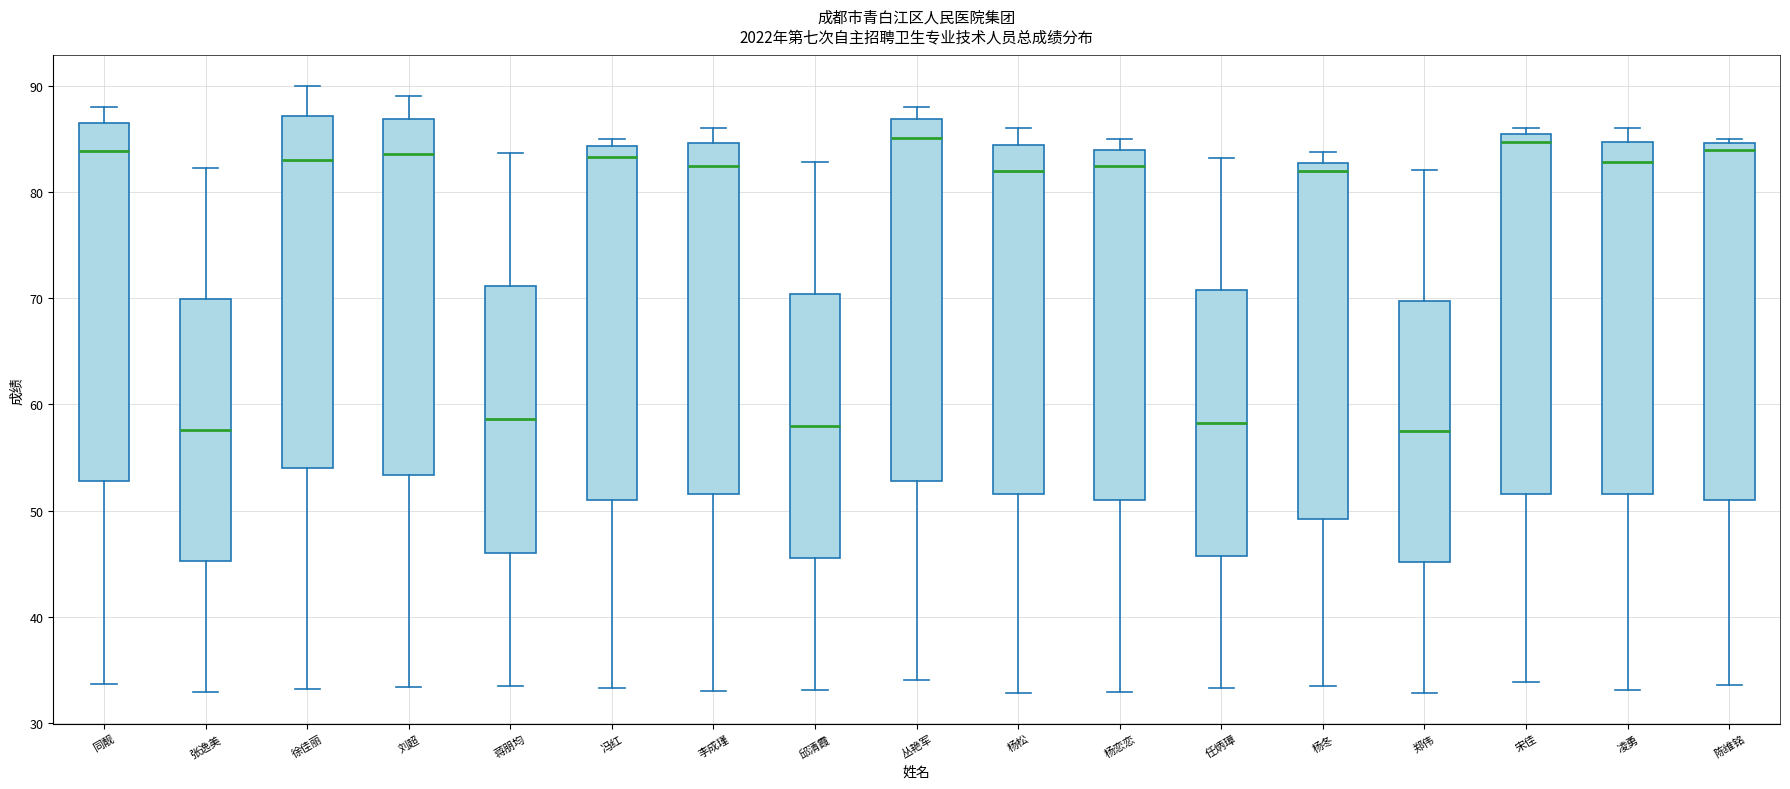

Where does the median line of the box for 张逸美 sit on the y-axis? The values are not printed on the chart, so give them approximately, as read against the axis.

58